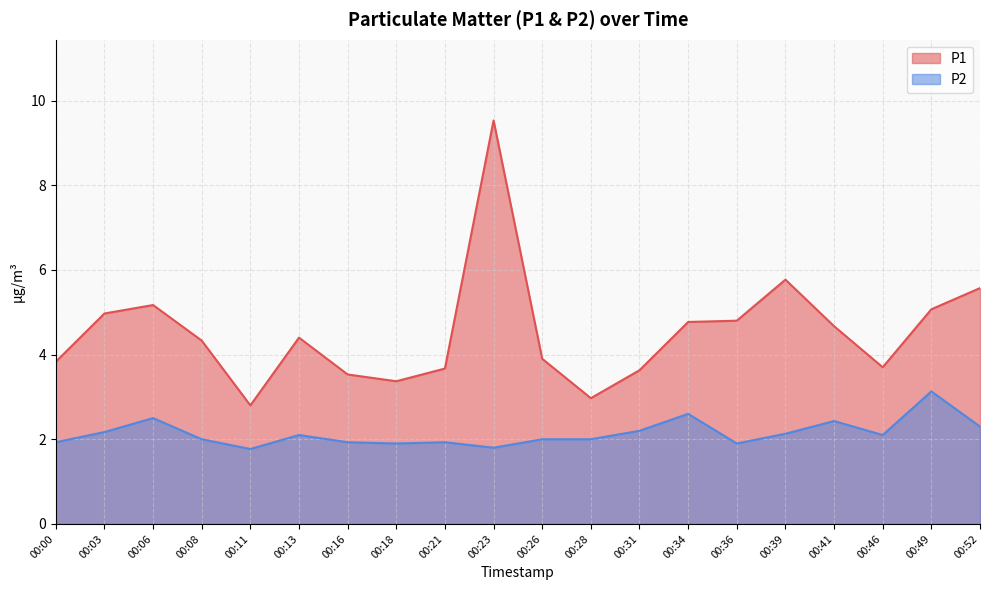

The P2 series shows 0.9 at 00:03. True or false?

False